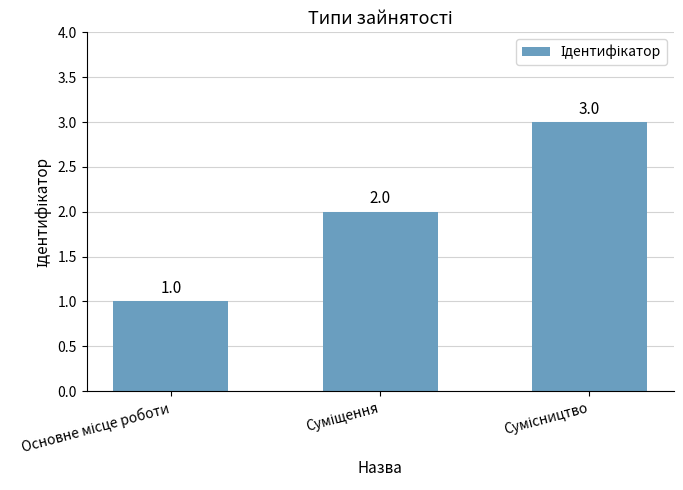

What is the maximum value shown in the chart?

3